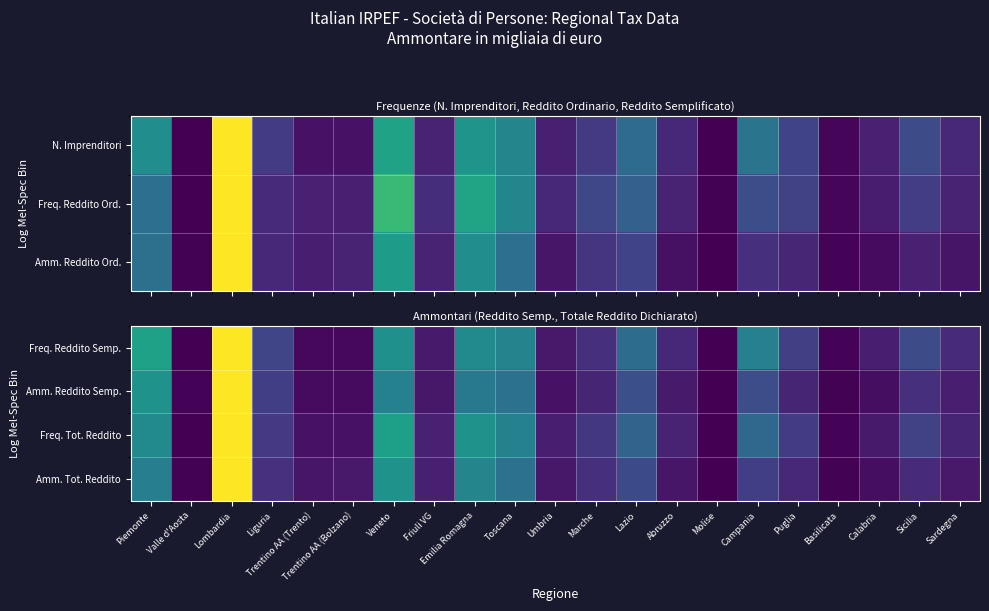

What is the total value across all series at Toscana?

1.6